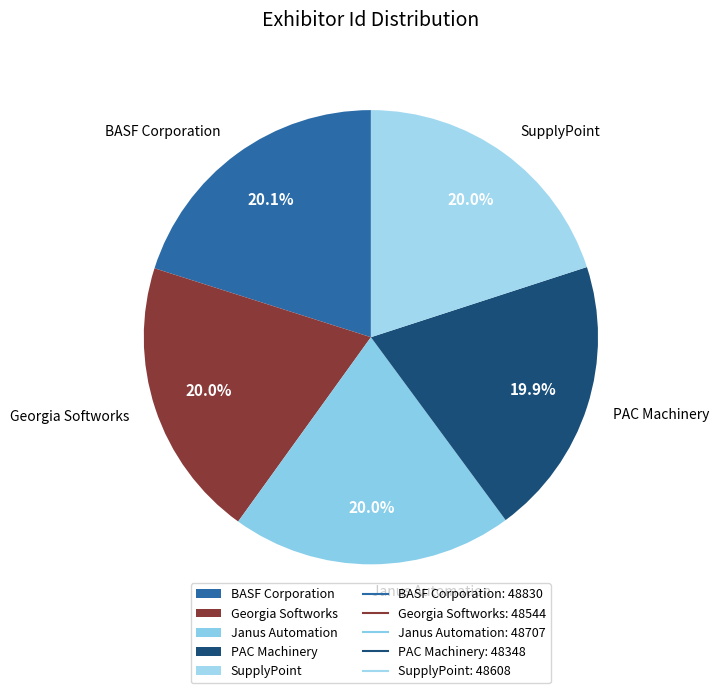

True or false: SupplyPoint accounts for 32% of the total.

False